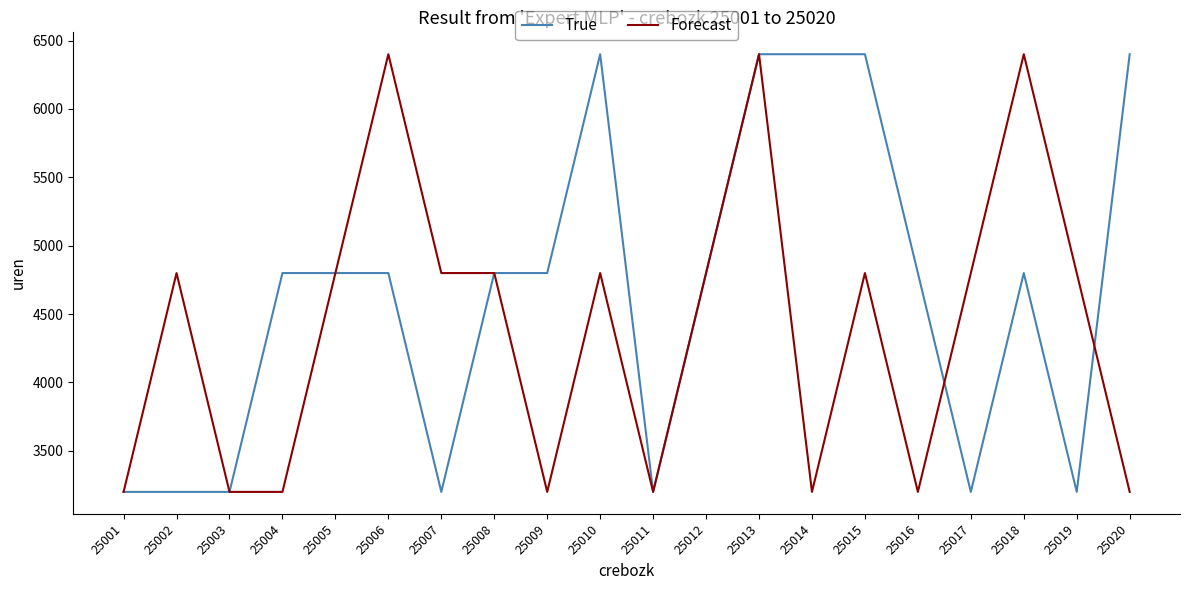

True or false: True has a value of 4800 at 25004.

True